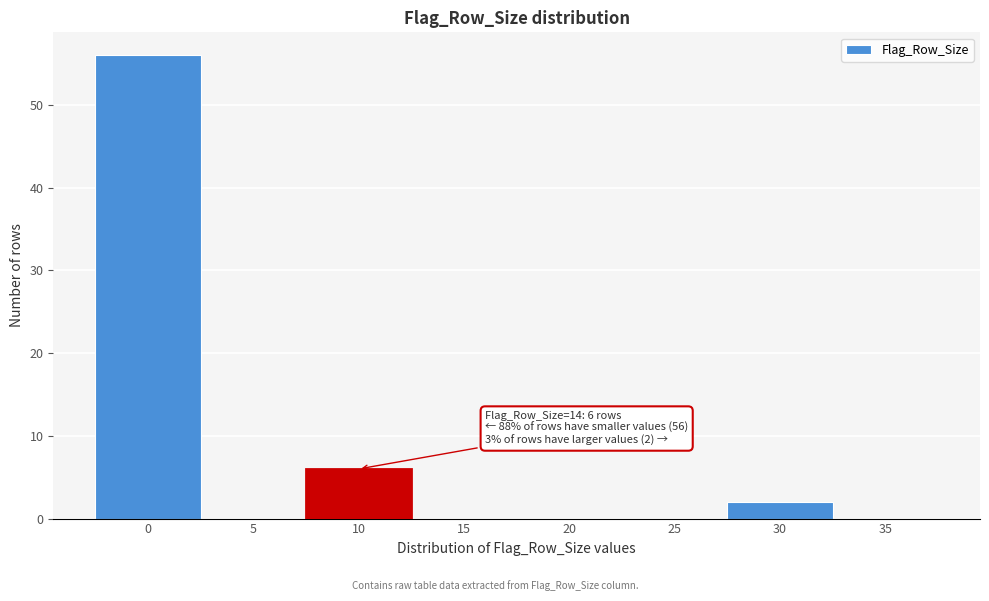

Reading right to left, list all the values displayed in this chart.

35=0	30=2	25=0	20=0	15=0	10=6	5=0	0=56